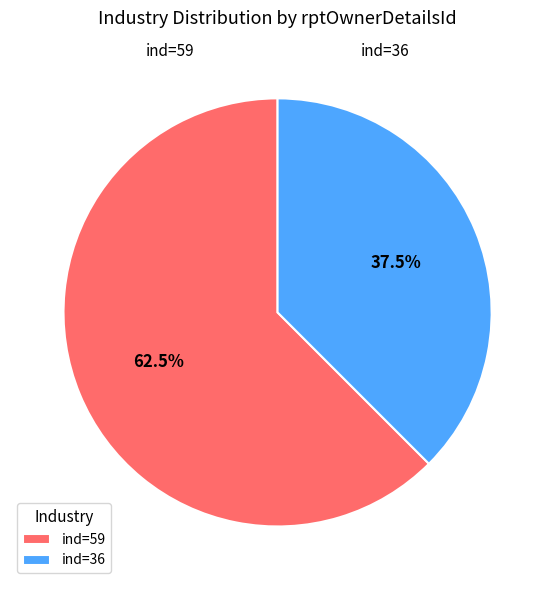

Do ind=59 and ind=36 together represent more than half of the pie?

Yes